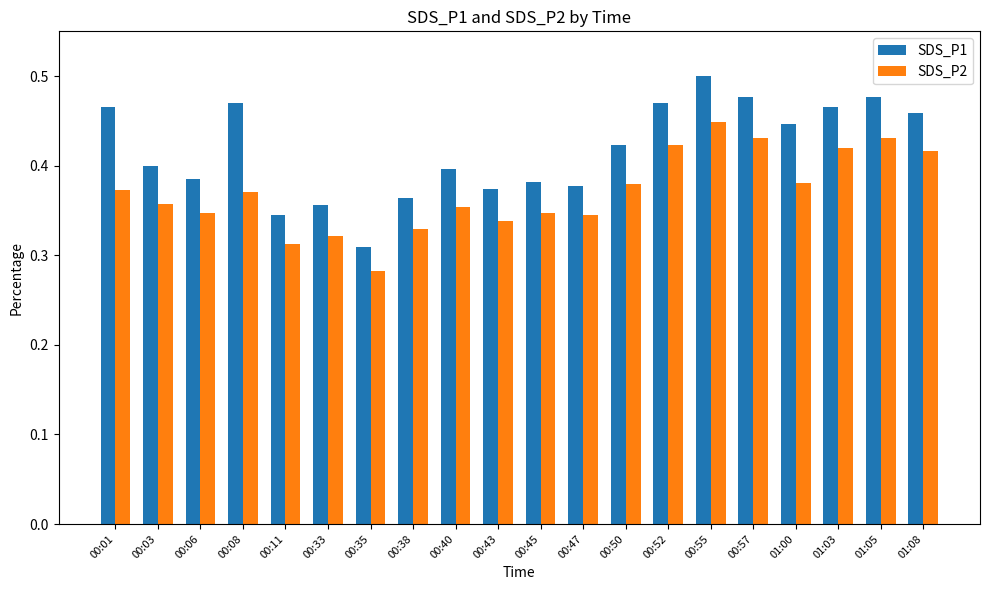

How many series are shown in this chart?

2